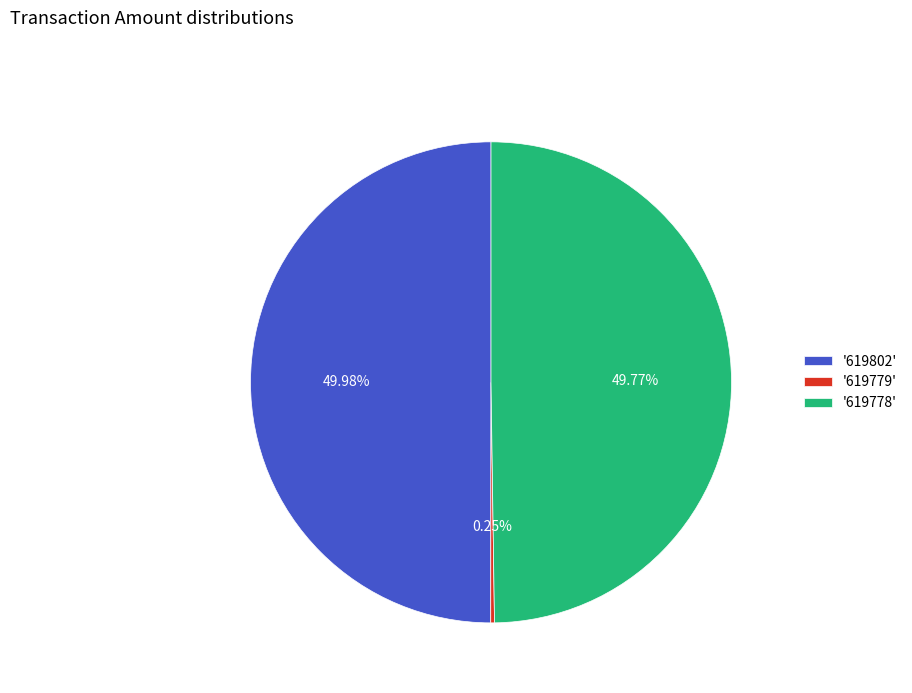

Approximately how many times larger is the value at '619778' compared to '619802'?

1.0